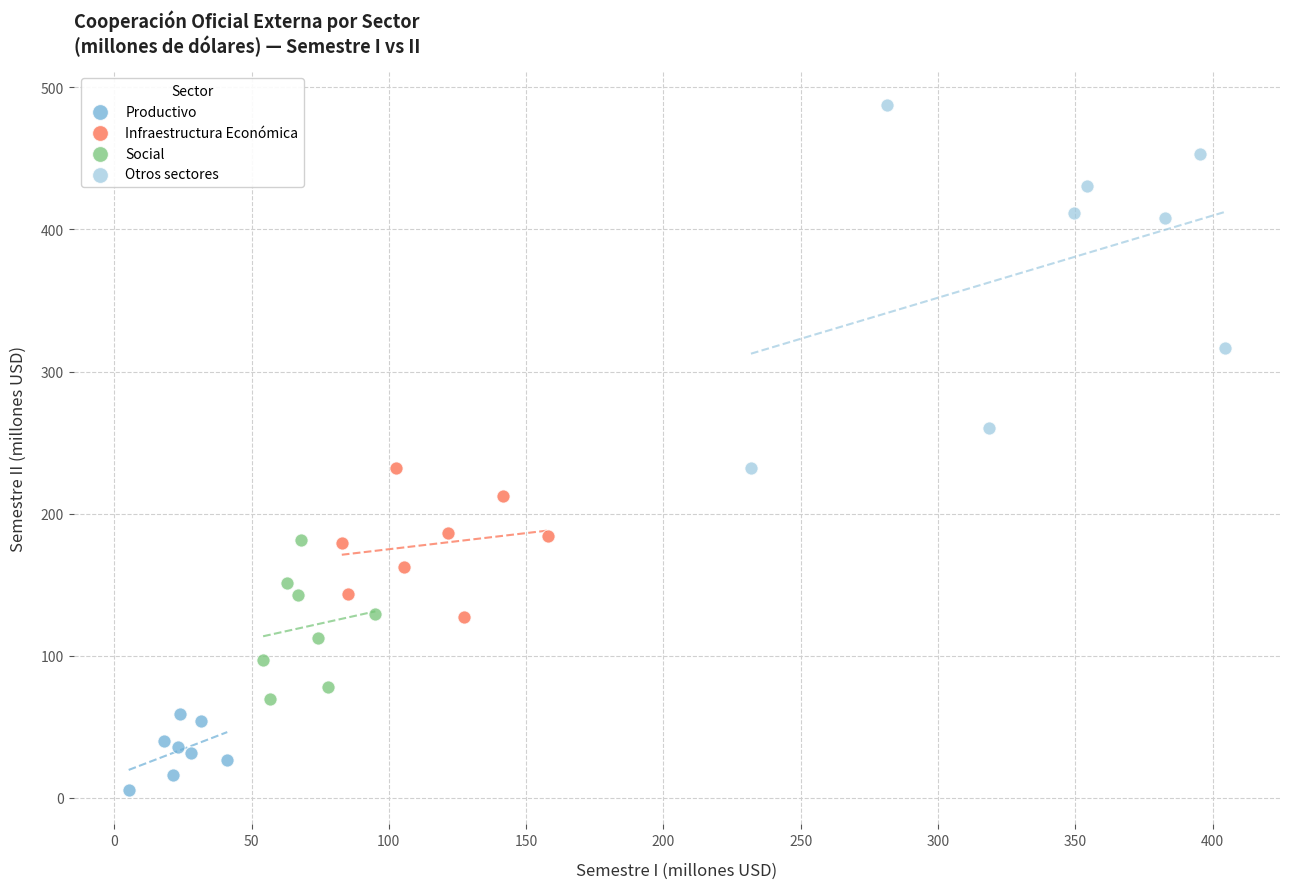

Which series contains the highest Y value?

Otros sectores